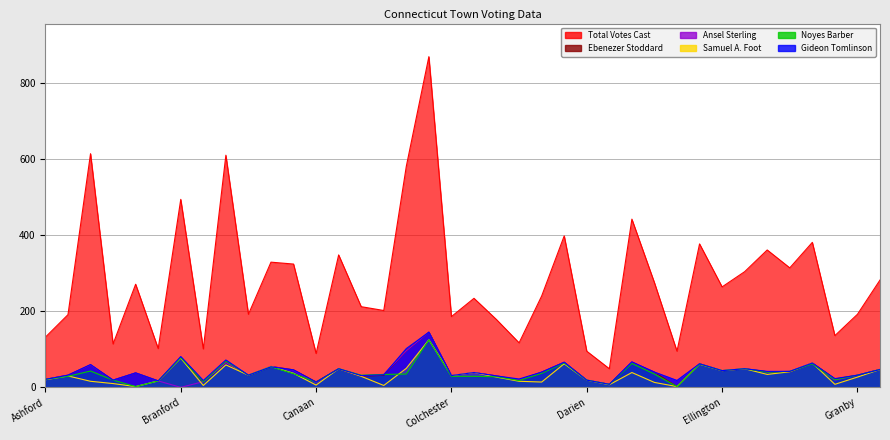

The Ebenezer Stoddard series shows 29 at Canton. True or false?

True